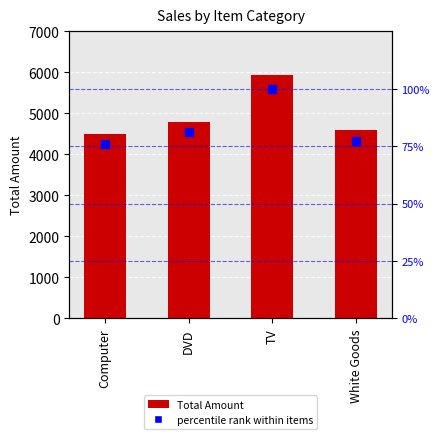

What are all the series names shown in the legend?

Total Amount, percentile rank